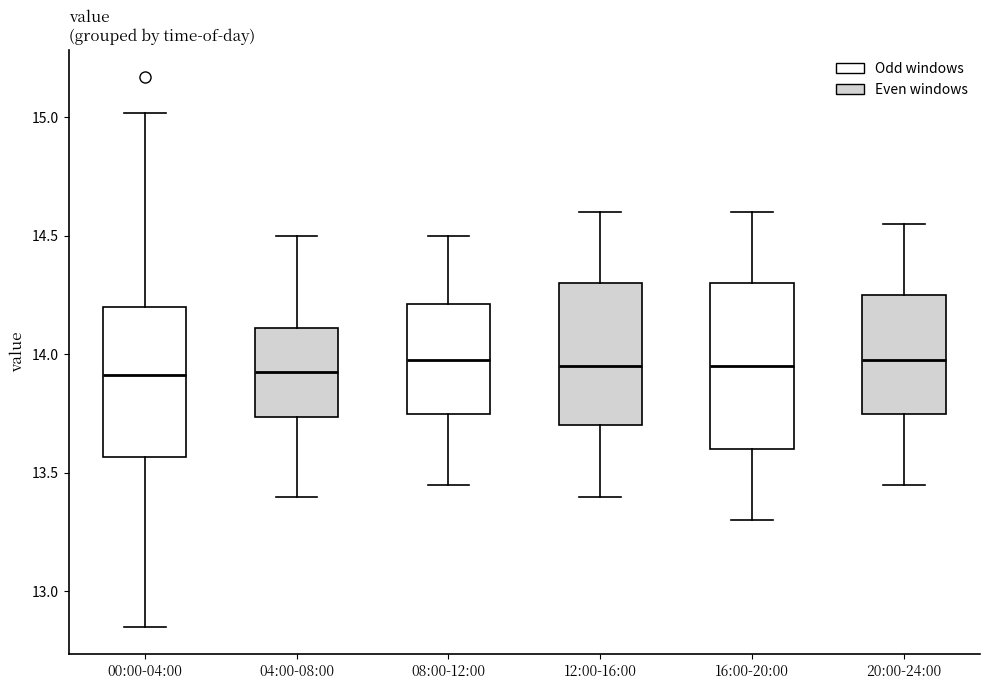

Reading left to right, read every box against the y-axis: the position of its median line, the range the box covers, and the ends of its whiskers. The values are not printed on the chart, so give them approximately, as read against the axis.

00:00-04:00: median 13.90, box 13.55 to 14.20, whiskers 12.85 to 15.00
04:00-08:00: median 13.95, box 13.75 to 14.10, whiskers 13.40 to 14.50
08:00-12:00: median 14.00, box 13.75 to 14.20, whiskers 13.45 to 14.50
12:00-16:00: median 13.95, box 13.70 to 14.30, whiskers 13.40 to 14.60
16:00-20:00: median 13.95, box 13.60 to 14.30, whiskers 13.30 to 14.60
20:00-24:00: median 14.00, box 13.75 to 14.25, whiskers 13.45 to 14.55